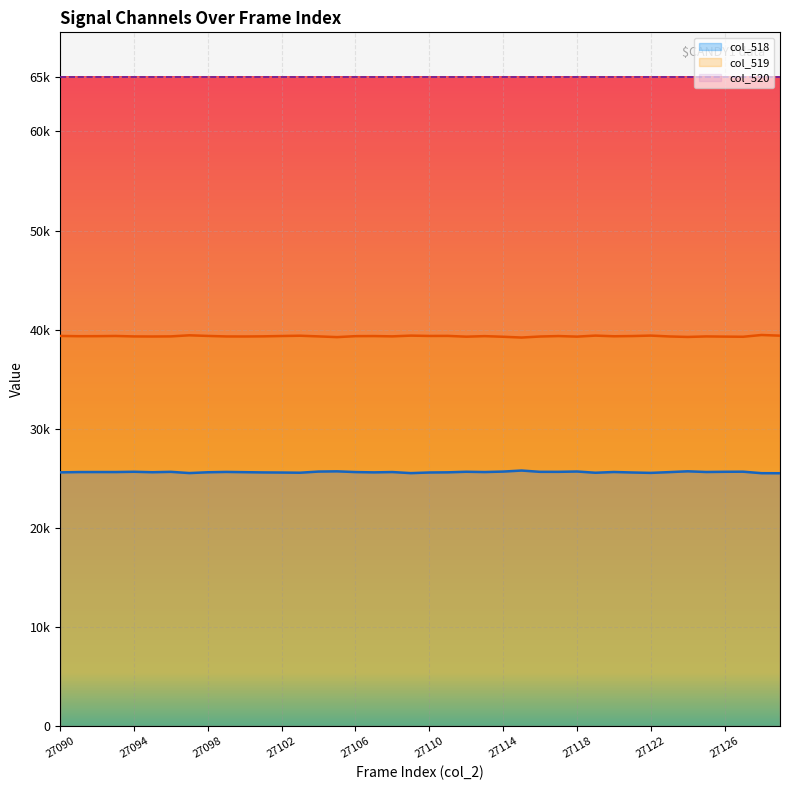

How many values in the col_519 series exceed 39335?

19